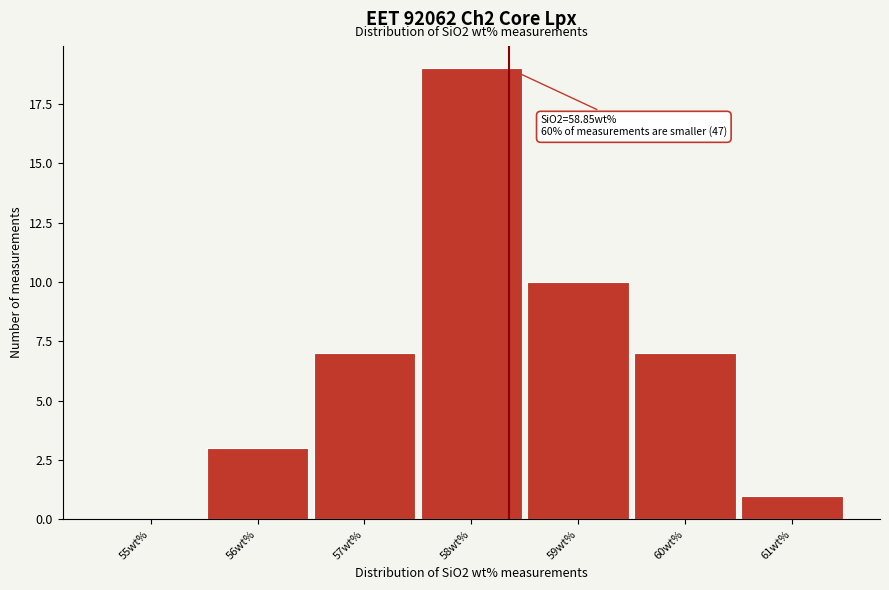

Reading right to left, list all the values displayed in this chart.

61wt%=1	60wt%=7	59wt%=10	58wt%=19	57wt%=7	56wt%=3	55wt%=0